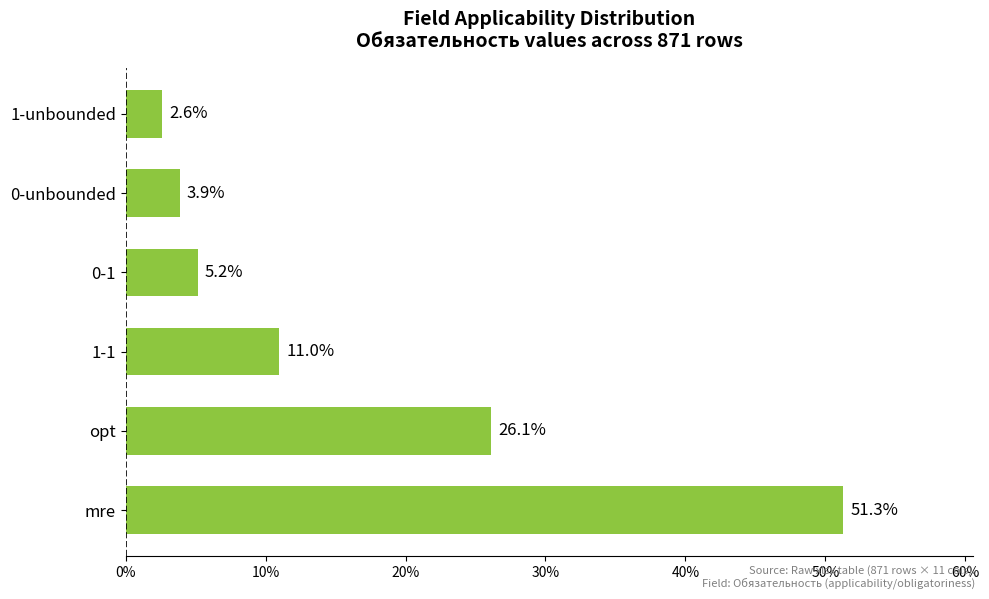

What is the smallest value displayed?

2.6